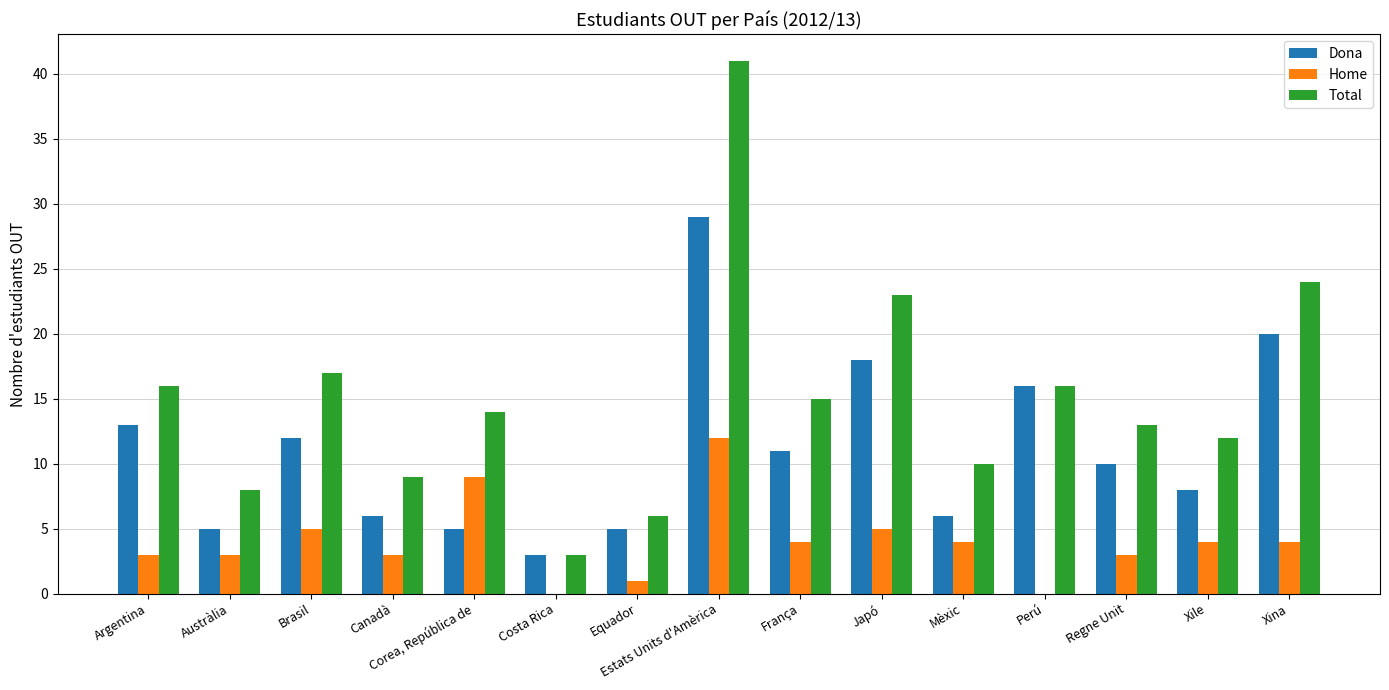

Where does the Dona series first go above 10?

Argentina